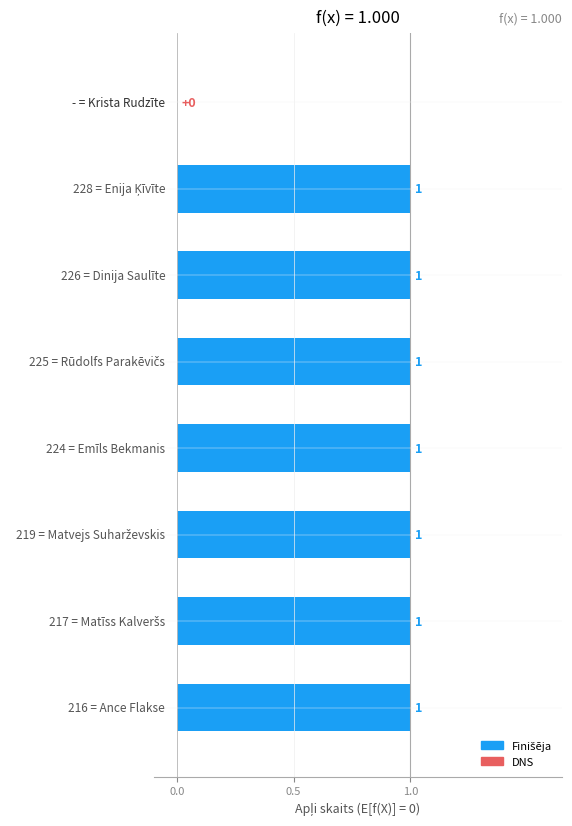

How many values are between 1 and 2?

7